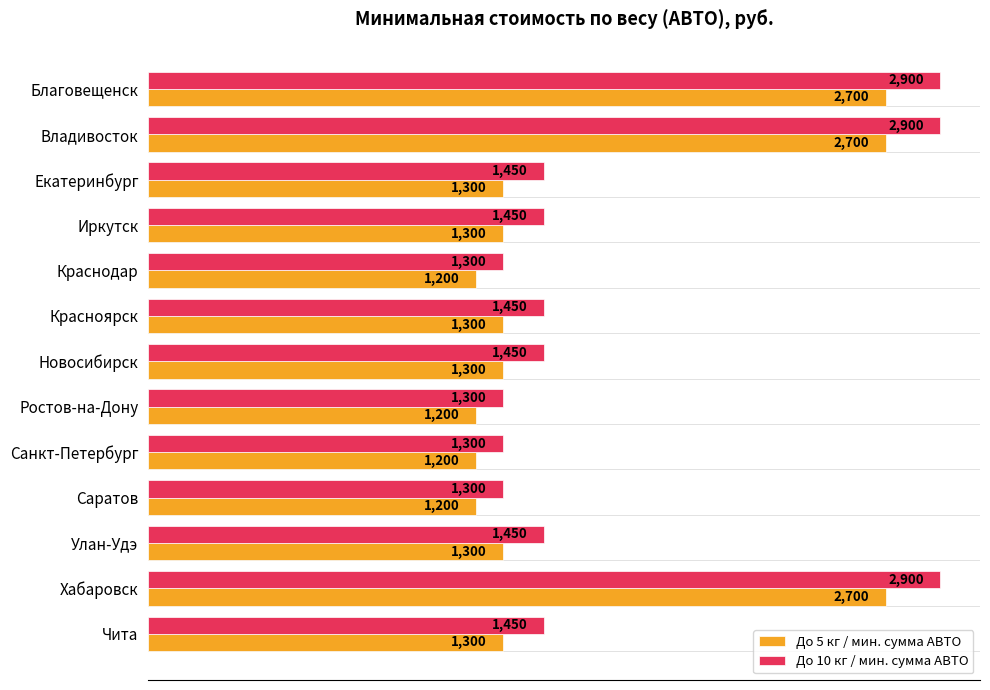

How many series are shown in this chart?

2